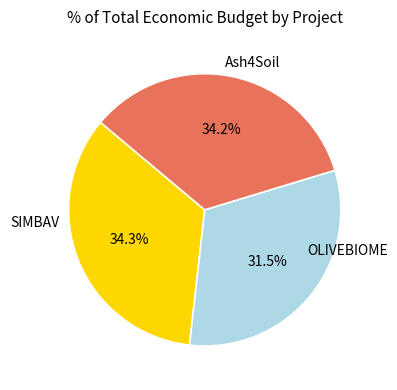

Does Ash4Soil represent more than half of the total?

No